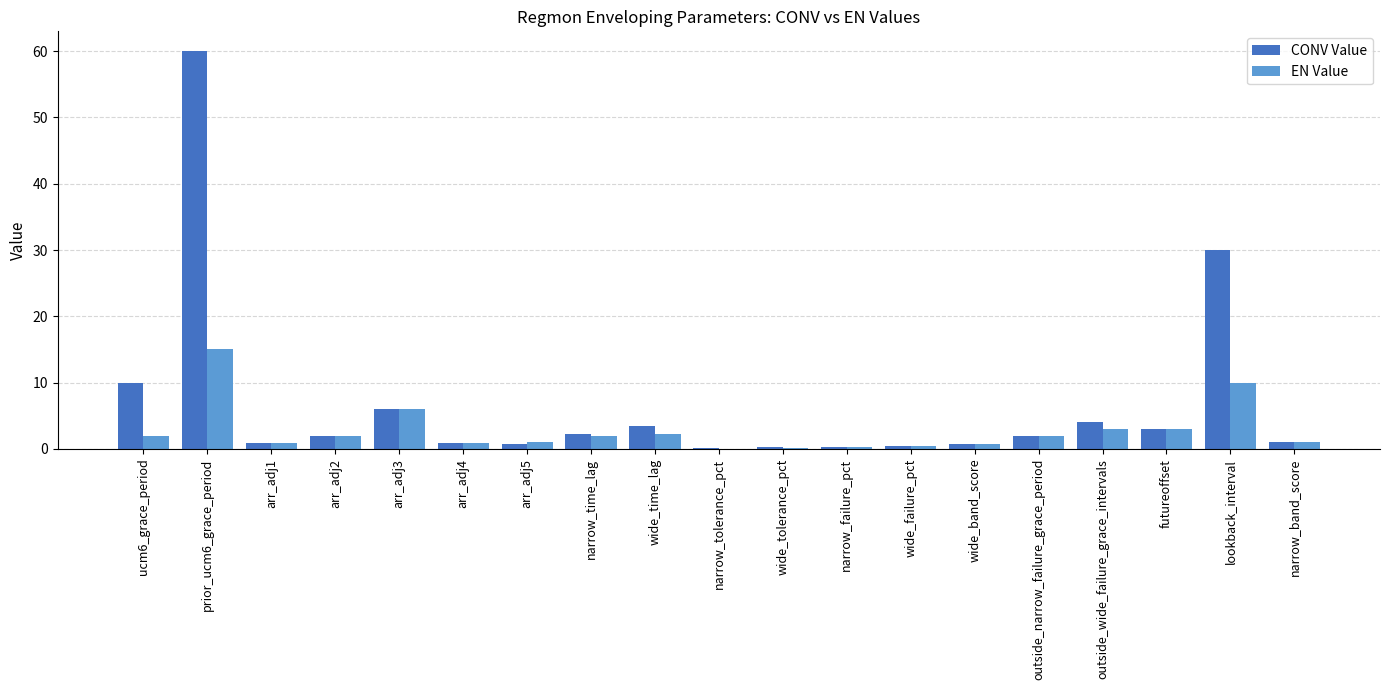

Between wide_failure_pct and lookback_interval, which series saw the biggest shift?

CONV Value